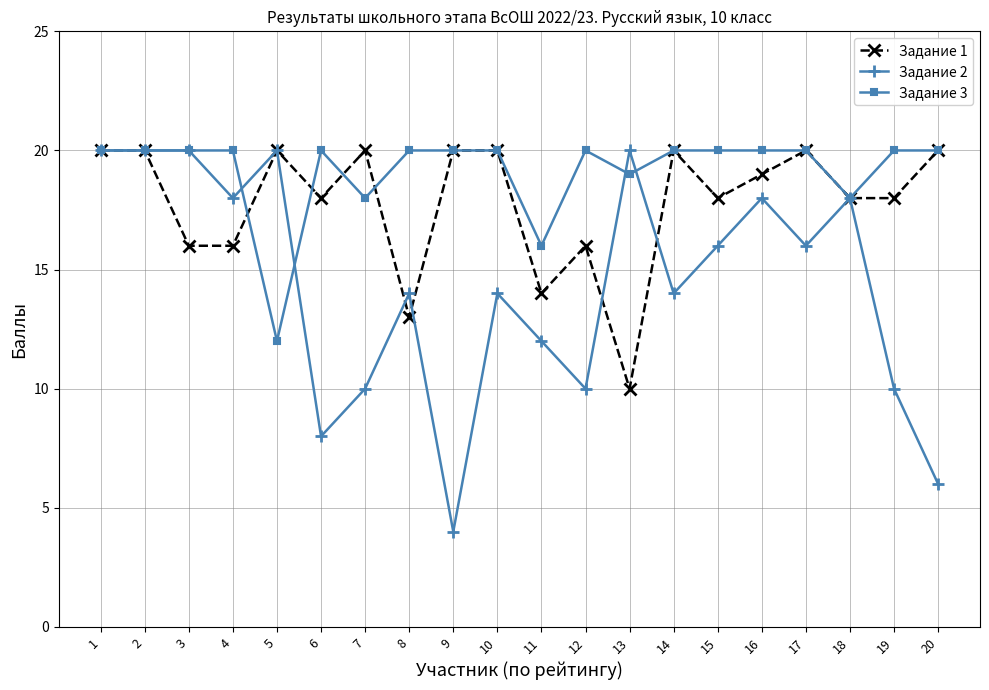

The Задание 2 series shows 6 at 12. True or false?

False